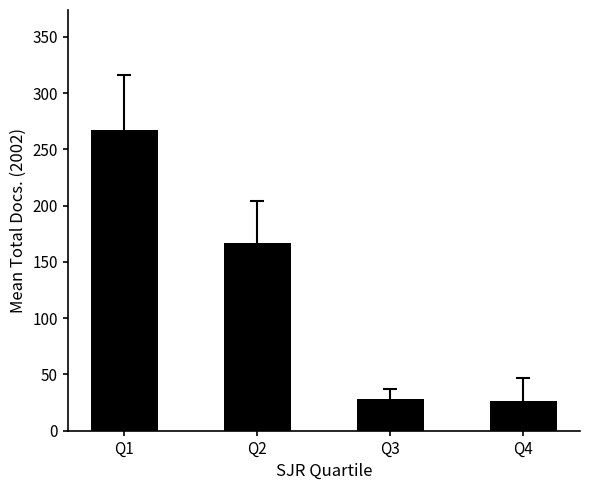

What is the sum of the values at Q3 and Q1?

295.5